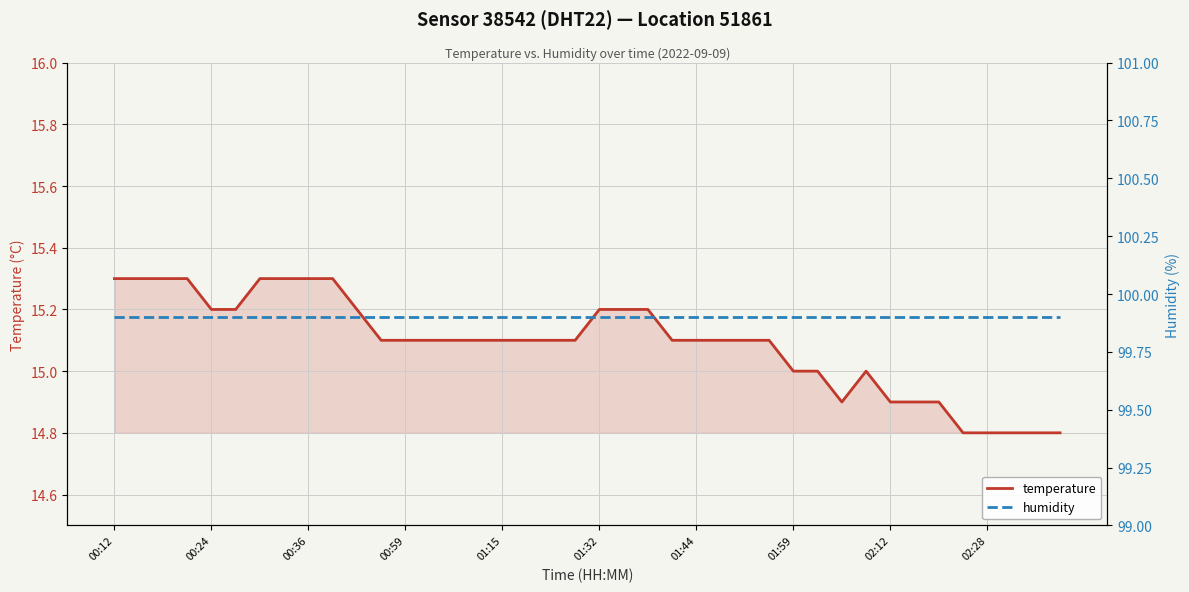

At which label is humidity closest to 99?

00:12